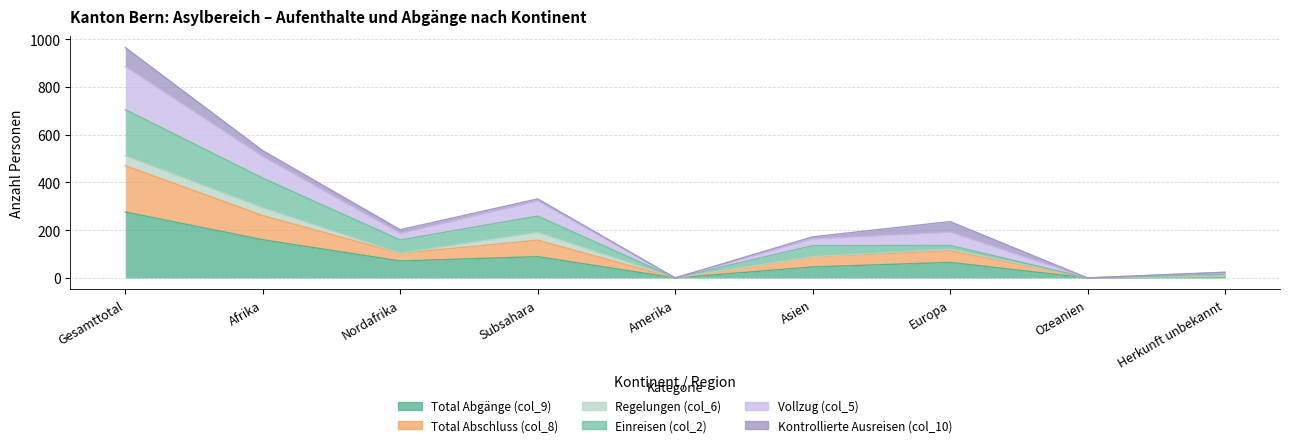

True or false: Total Abgänge (col_9) and Vollzug (col_5) intersect in this chart.

False